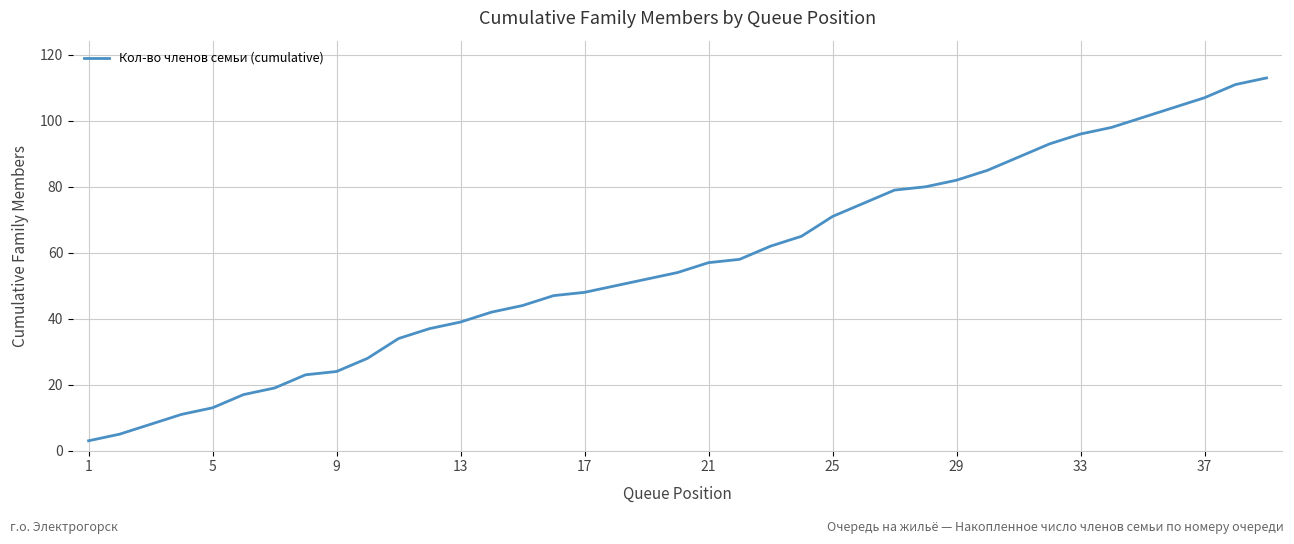

What is the smallest value displayed?

3